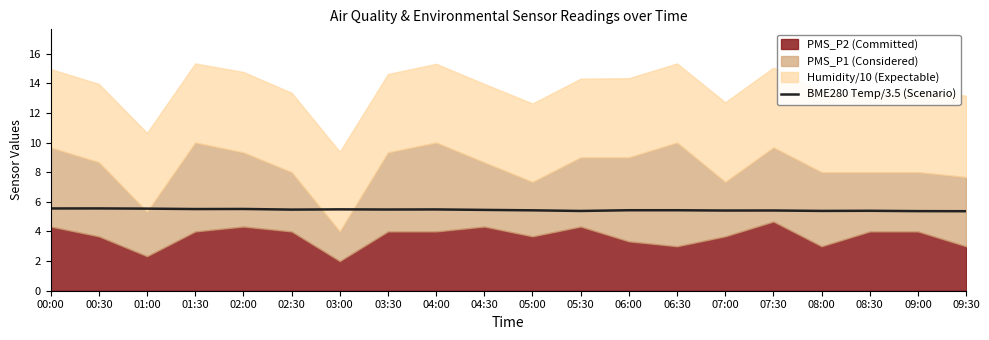

Which has a higher value, 05:00 or 04:30?

04:30